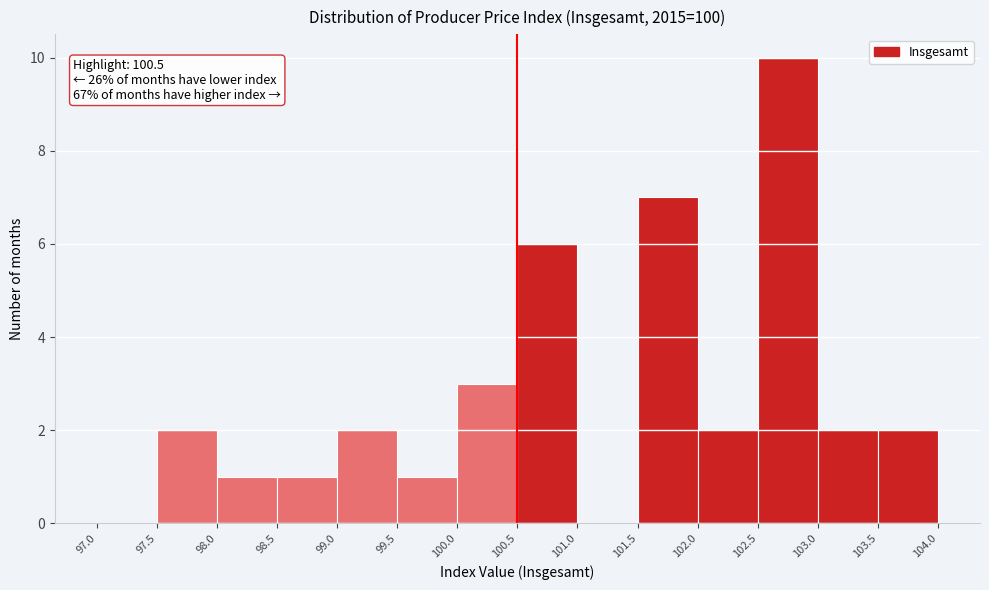

Which range on the x-axis has the tallest bar?

102.5 to 103.0